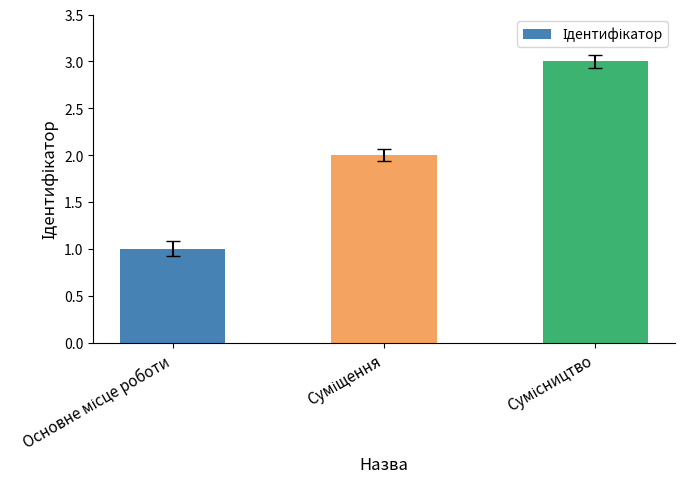

What is the greatest value displayed?

3